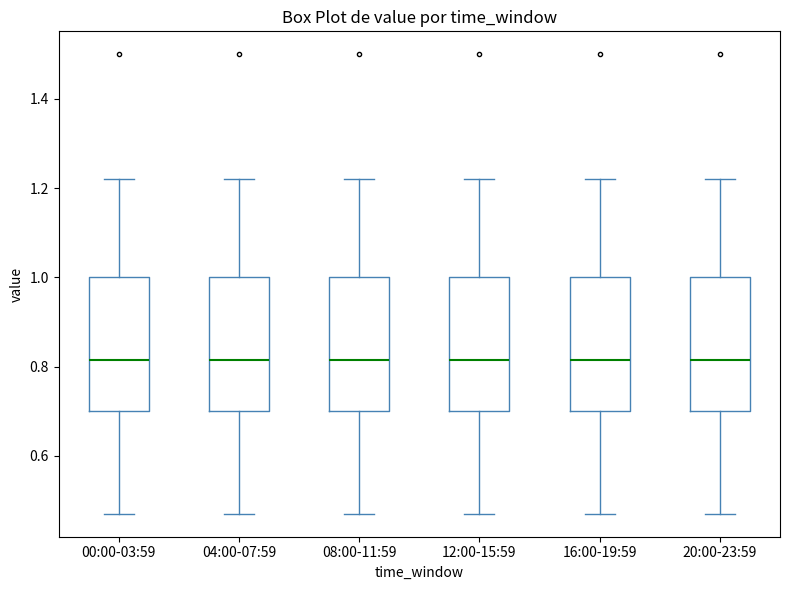

Reading left to right, transcribe this box plot: for each box, give where its median line is, the range the box spans, and where its two whiskers end, as read against the y-axis. The values are not printed on the chart, so give them approximately, as read against the axis.

00:00-03:59: median 0.82, box 0.70 to 1.00, whiskers 0.48 to 1.22
04:00-07:59: median 0.82, box 0.70 to 1.00, whiskers 0.48 to 1.22
08:00-11:59: median 0.82, box 0.70 to 1.00, whiskers 0.48 to 1.22
12:00-15:59: median 0.82, box 0.70 to 1.00, whiskers 0.48 to 1.22
16:00-19:59: median 0.82, box 0.70 to 1.00, whiskers 0.48 to 1.22
20:00-23:59: median 0.82, box 0.70 to 1.00, whiskers 0.48 to 1.22